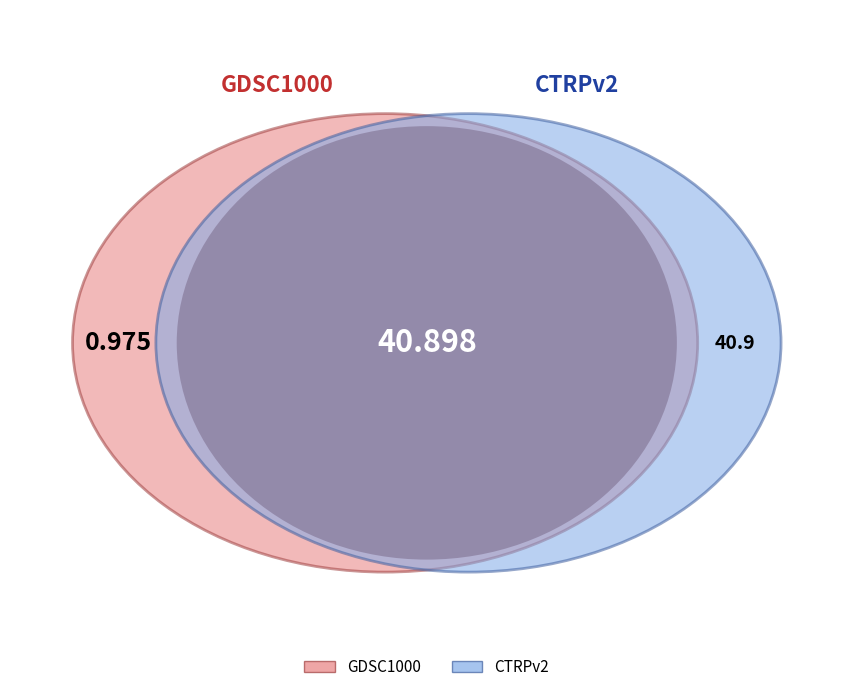

Rank the categories by value from highest to lowest.

CTRPv2, GDSC1000